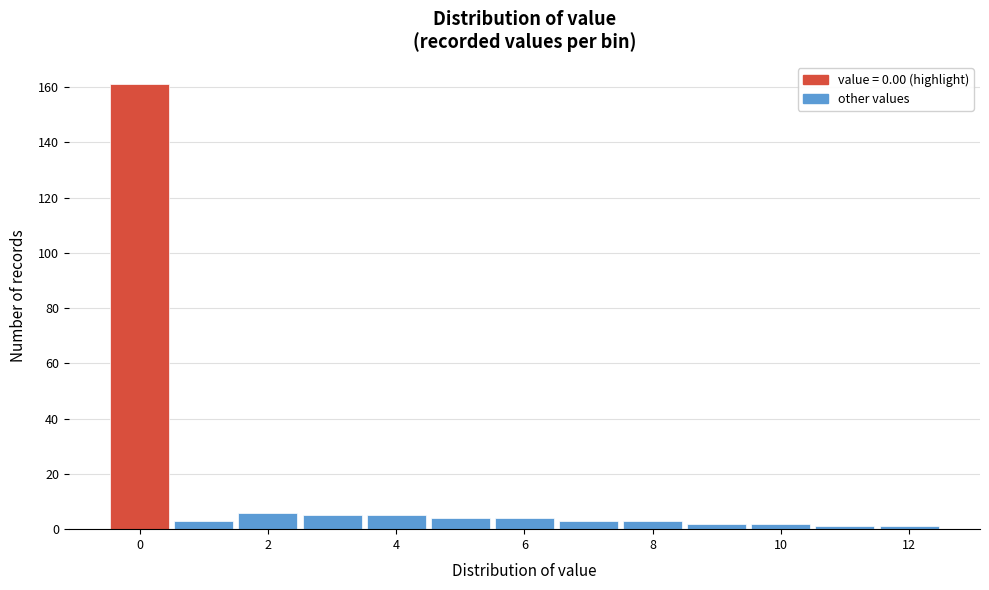

Over which range of the x-axis is the bar tallest?

-0.5 to 0.5